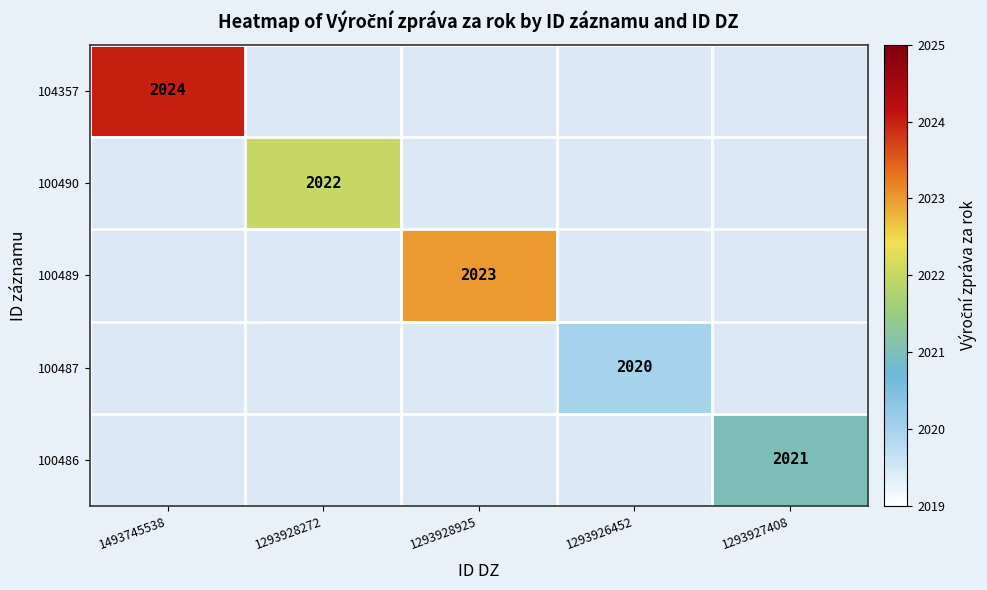

Is it true that 100486 equals 3420 at 1293927408?

False